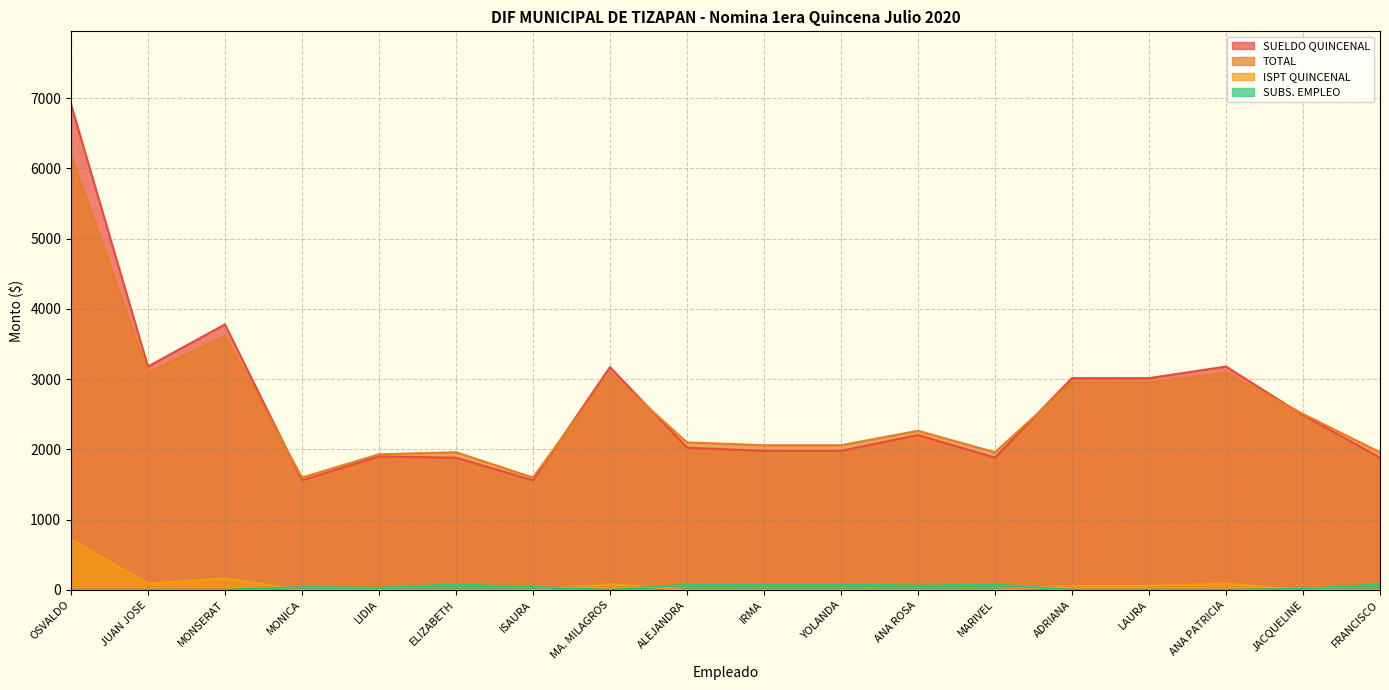

Which series changed the most between JUAN JOSE and LIDIA?

SUELDO QUINCENAL